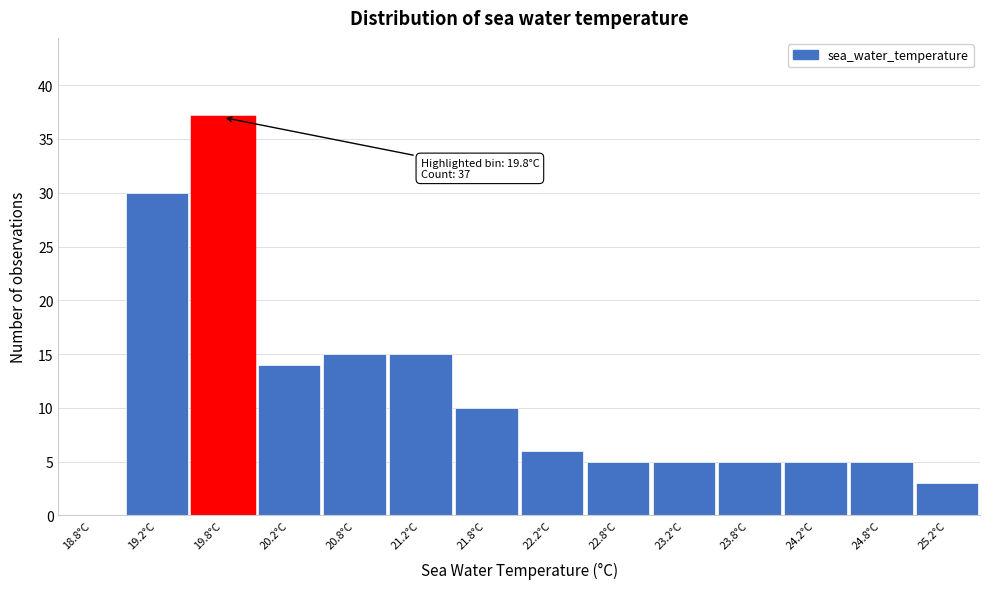

Over which range of the x-axis is the bar tallest?

19.5 to 20.0